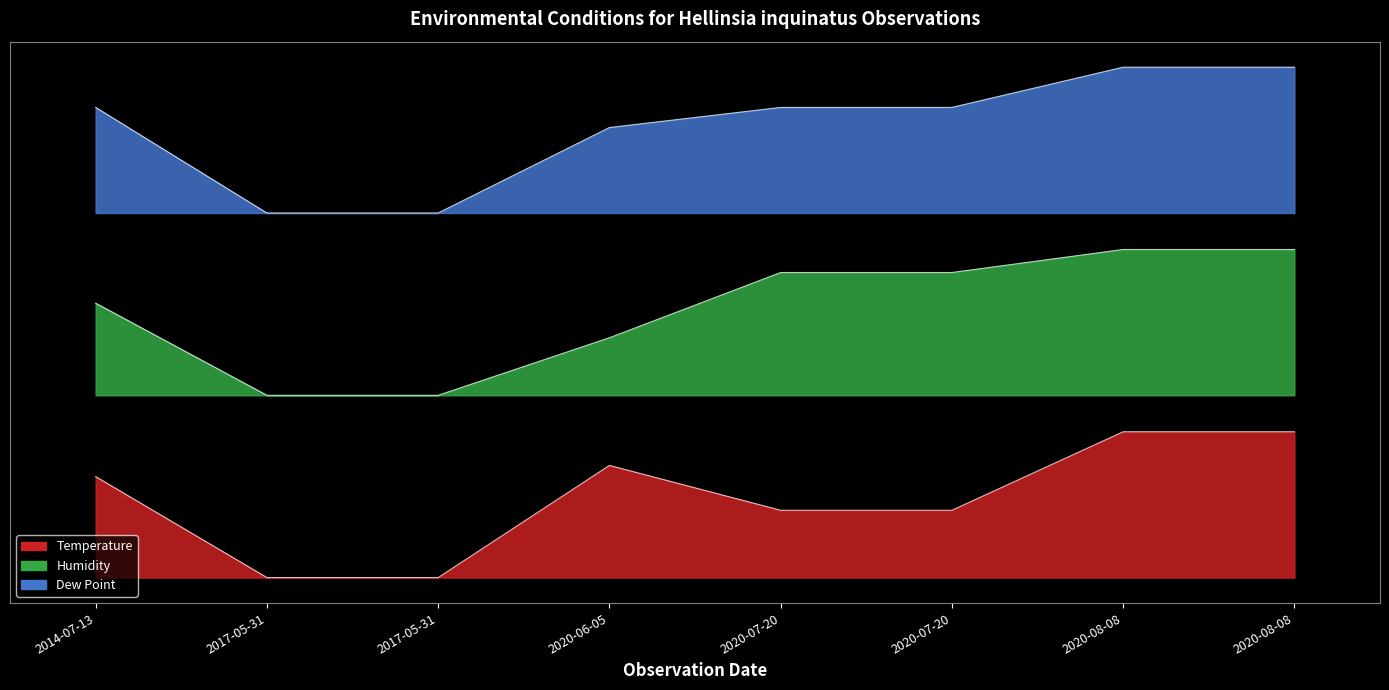

What is the highest value of the Dew Point series?

70.0